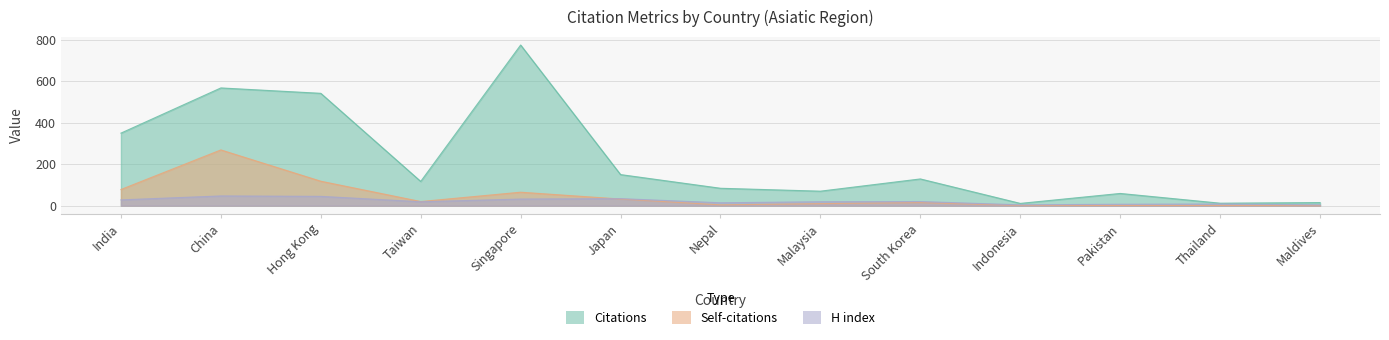

Where is the first local minimum for H index?

Taiwan